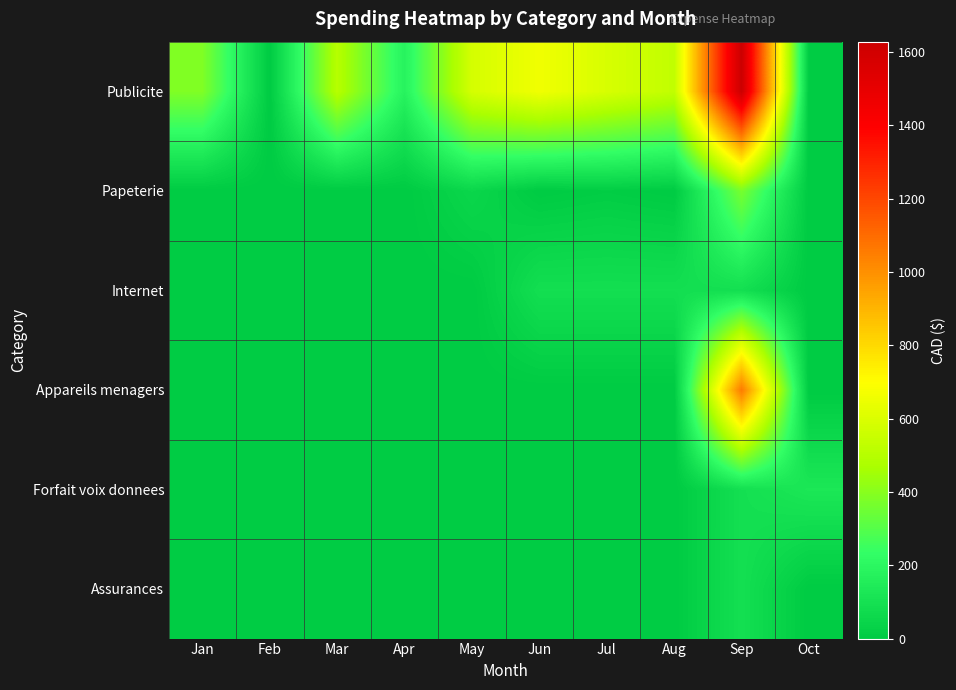

How many distinct data groups are displayed?

6